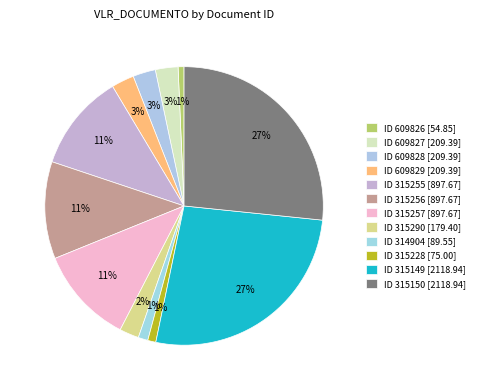

How many slices are in this pie chart?

12